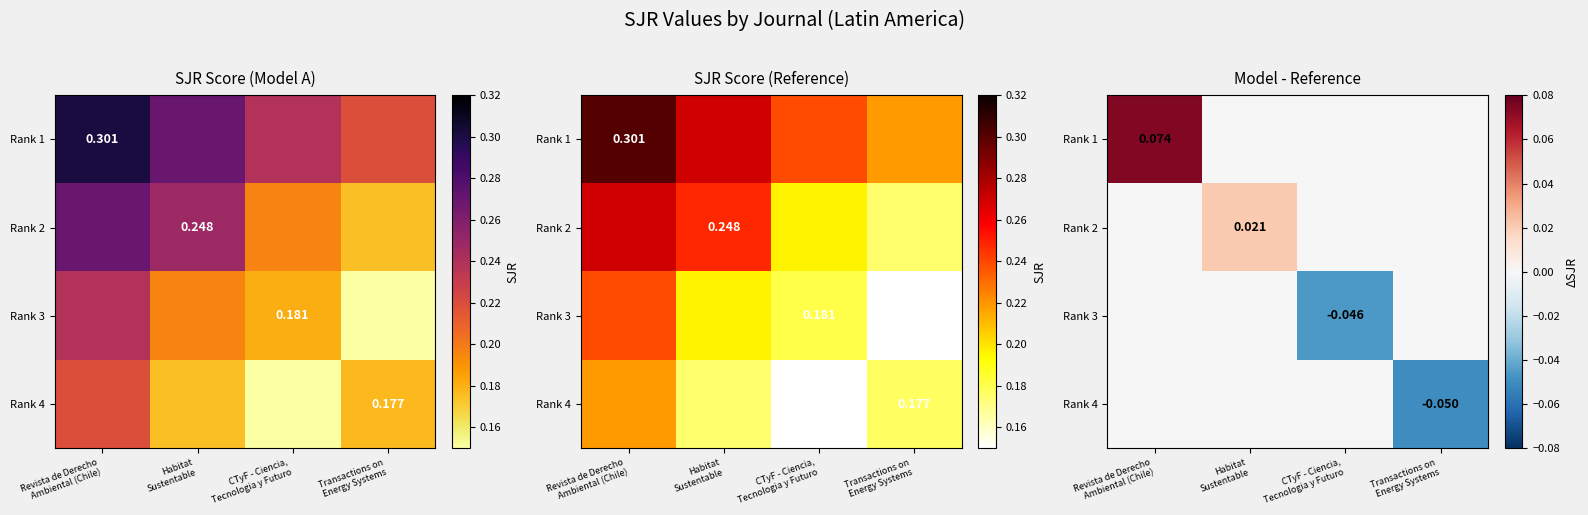

What is the total value across all series at Revista de Derecho
Ambiental (Chile)?

0.1